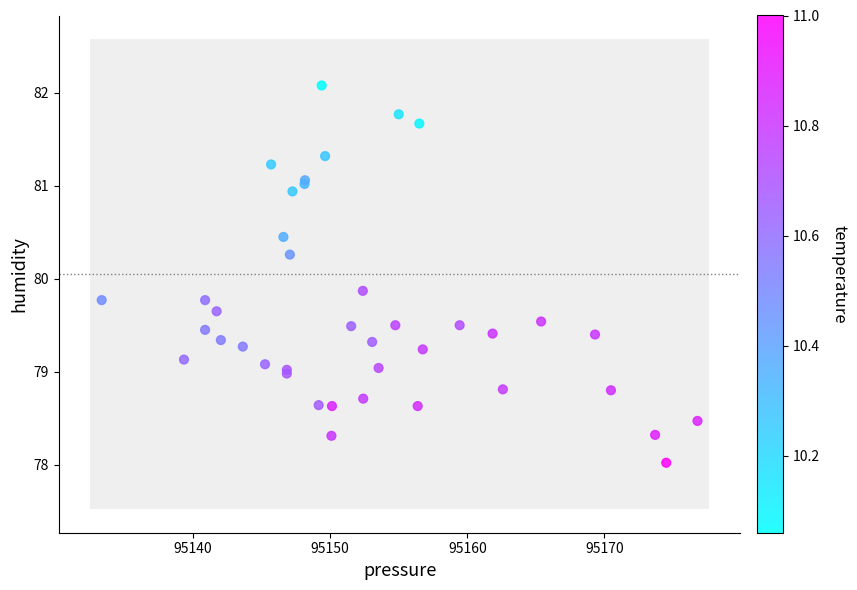

What Y value in the scatter plot is closest to 80?

79.9